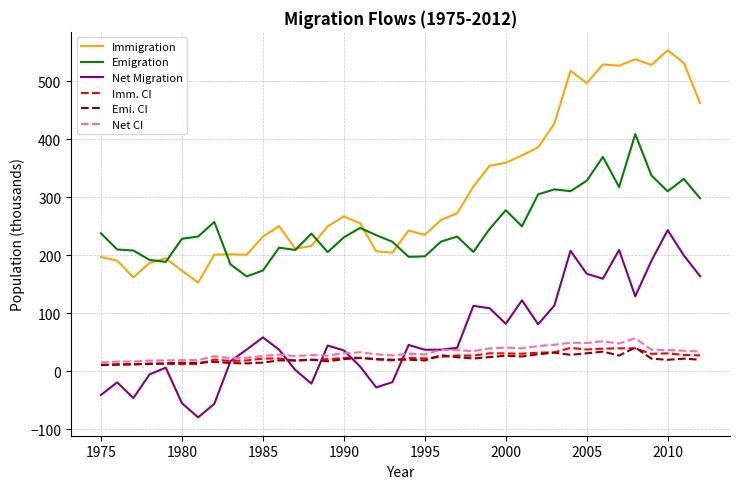

What is the greatest value displayed?

553.5